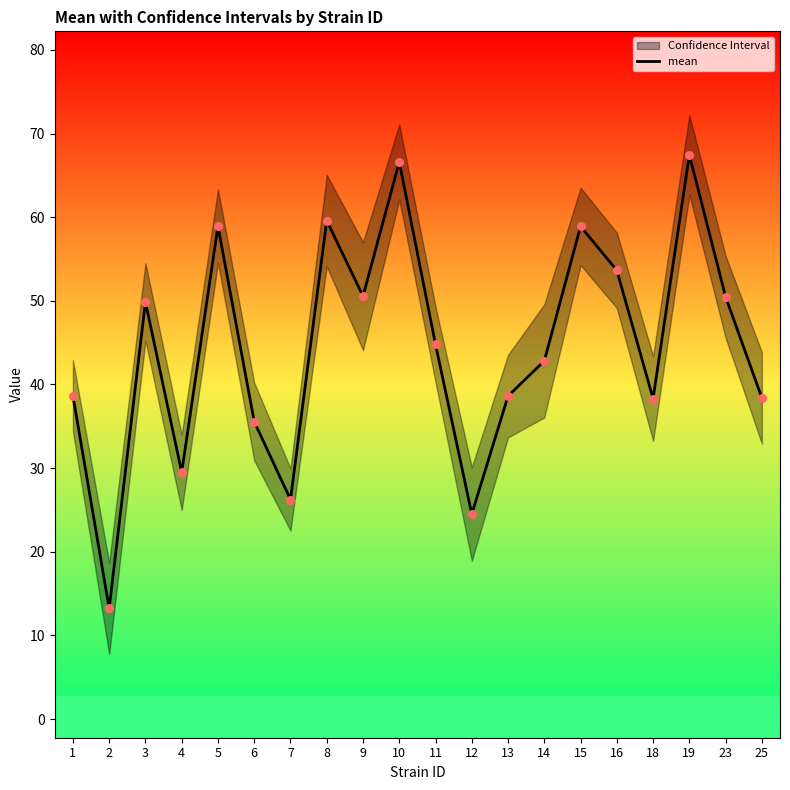

What is the change in value from 10 to 12?

-42.1